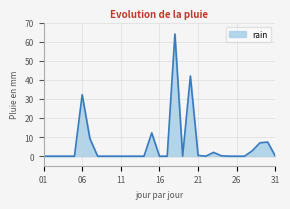

What is the maximum value shown in the chart?

64.0